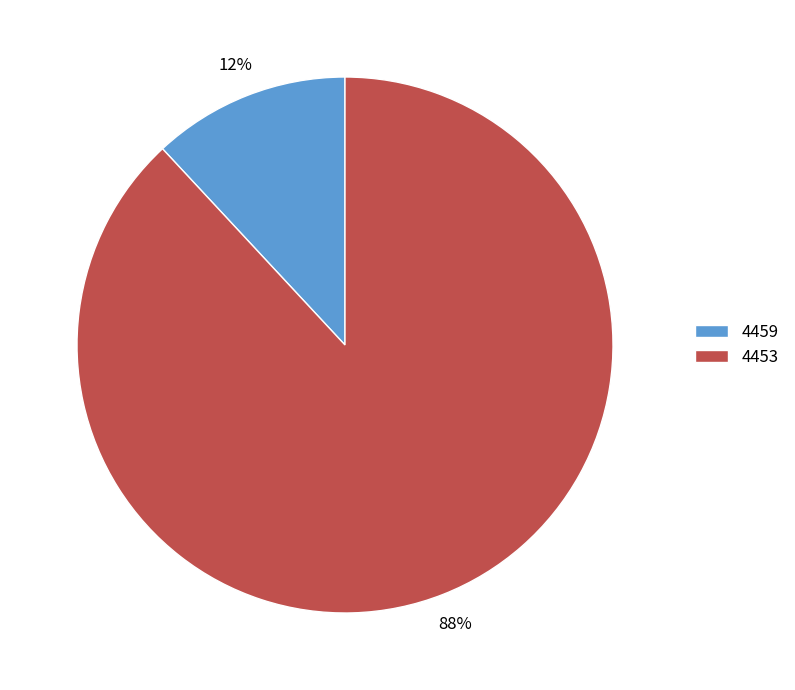

To the nearest percent, what portion does 4459 represent?

12%